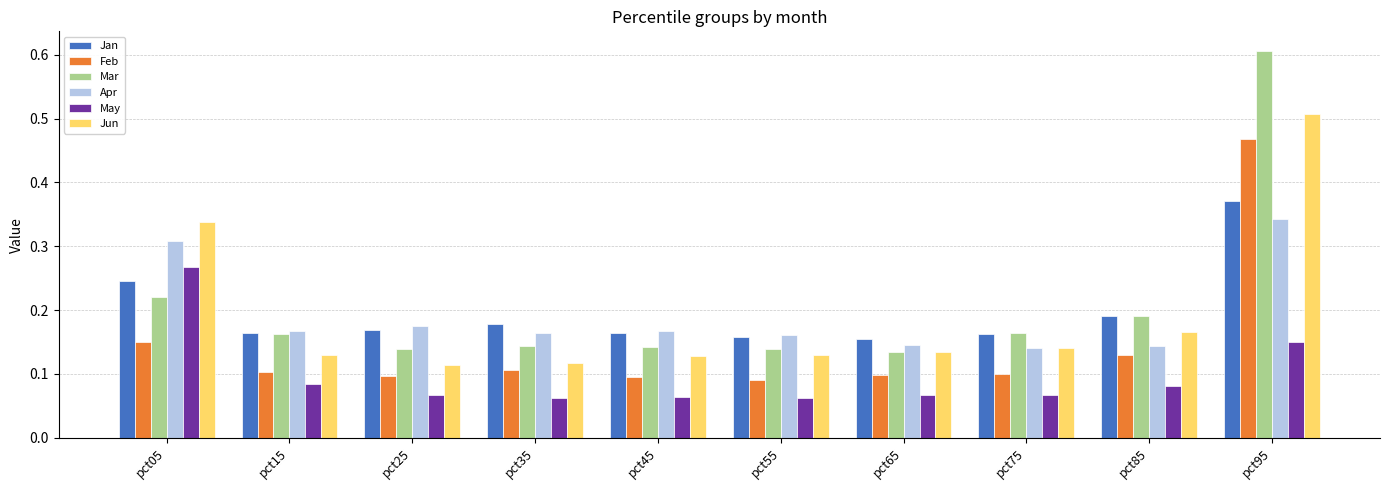

Which category has the highest value in the Feb series?

pct95